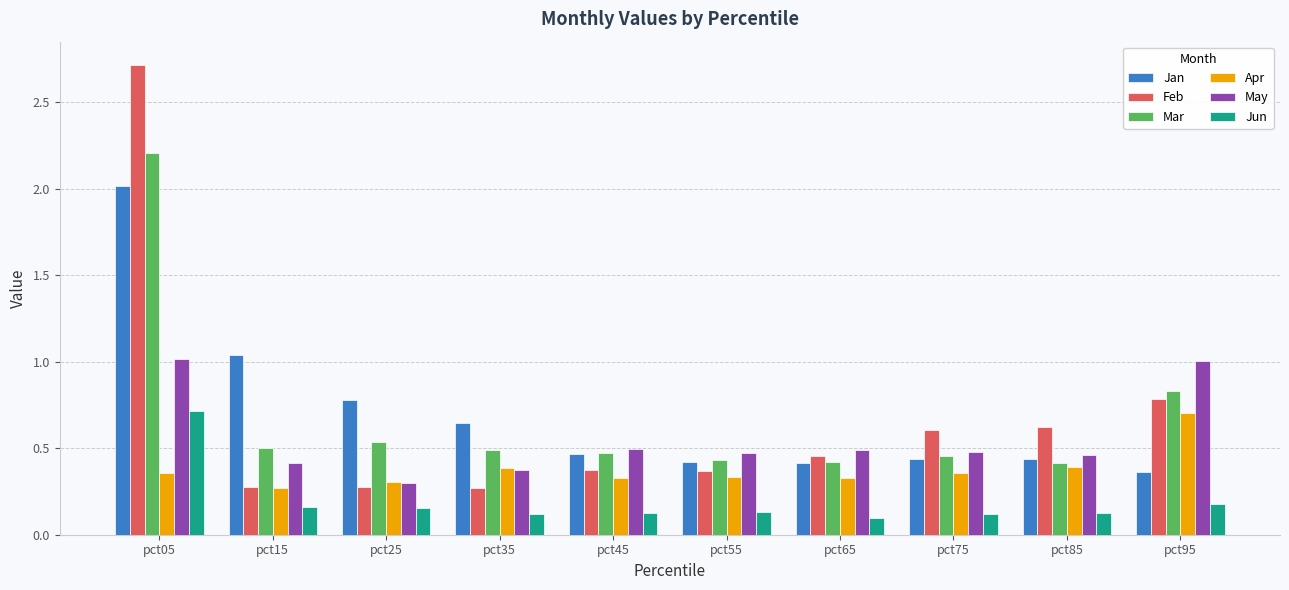

What is the sum of the Mar values at pct05 and pct25?

2.7